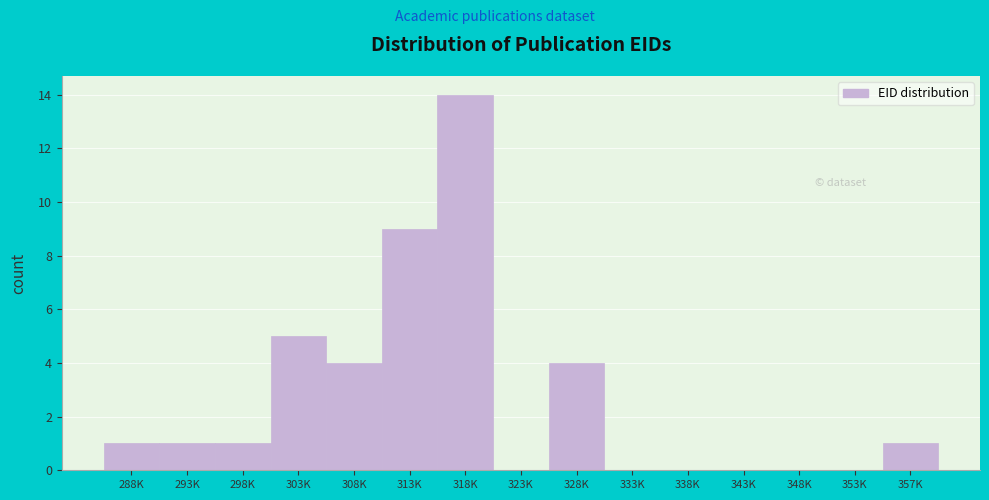

Reading left to right, transcribe all the data shown in this chart.

288K=1	293K=1	298K=1	303K=5	308K=4	313K=9	318K=14	323K=0	328K=4	333K=0	338K=0	343K=0	348K=0	353K=0	357K=1